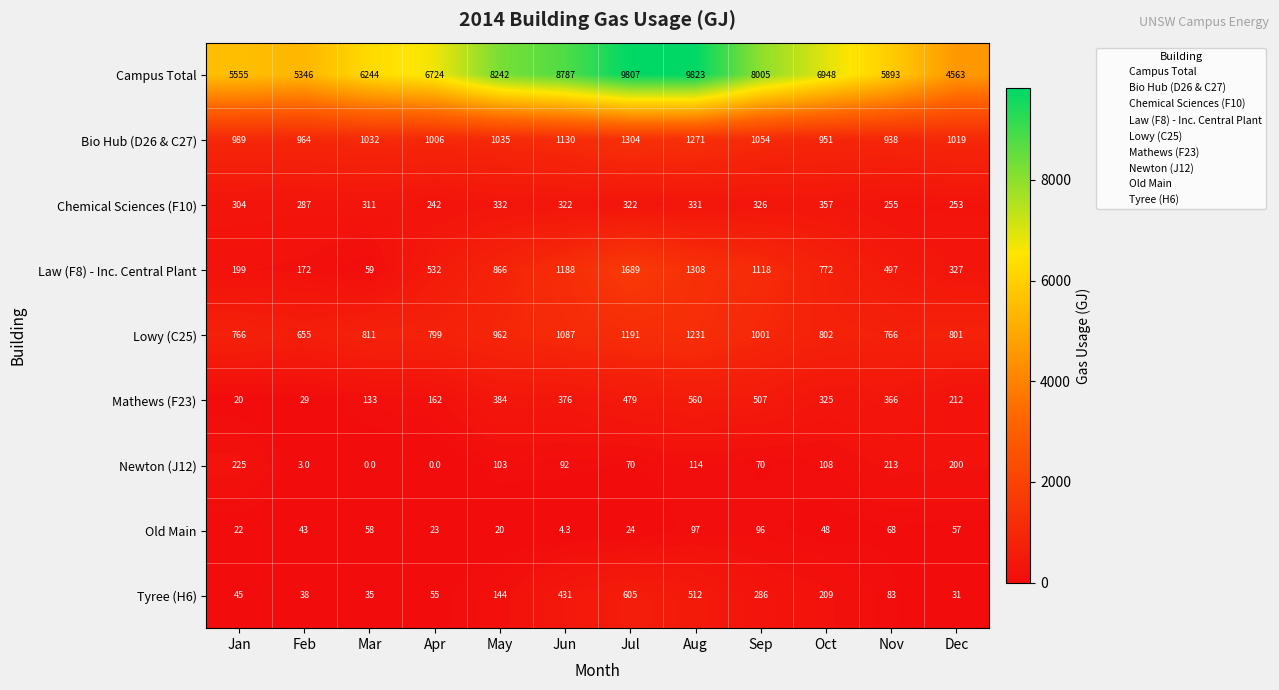

Which series has the widest spread of values?

Campus Total